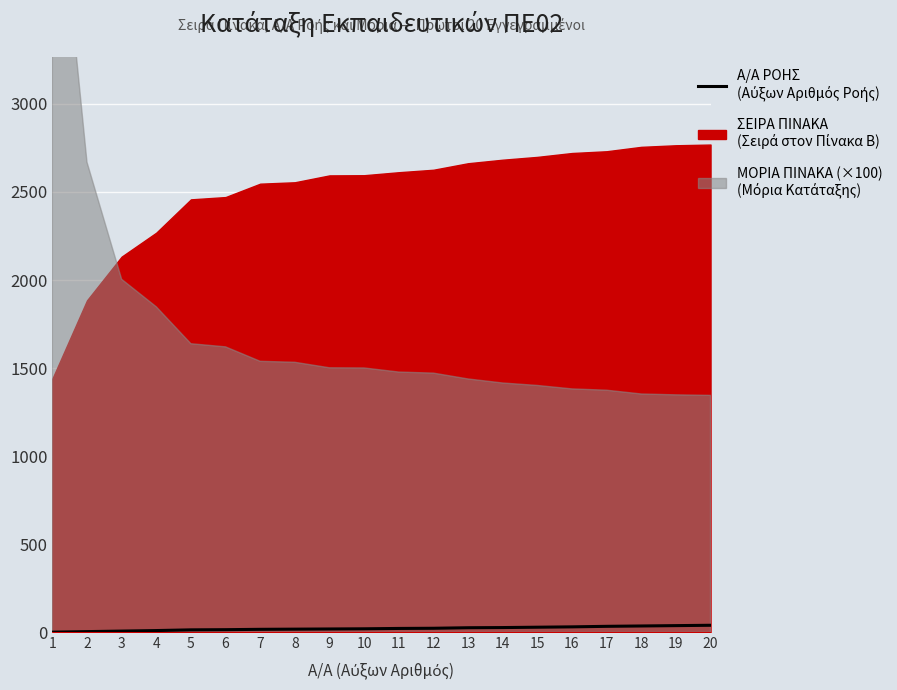

Rank the categories by value from lowest to highest.

1, 2, 3, 4, 5, 6, 7, 8, 9, 10, 11, 12, 13, 14, 15, 16, 17, 18, 19, 20